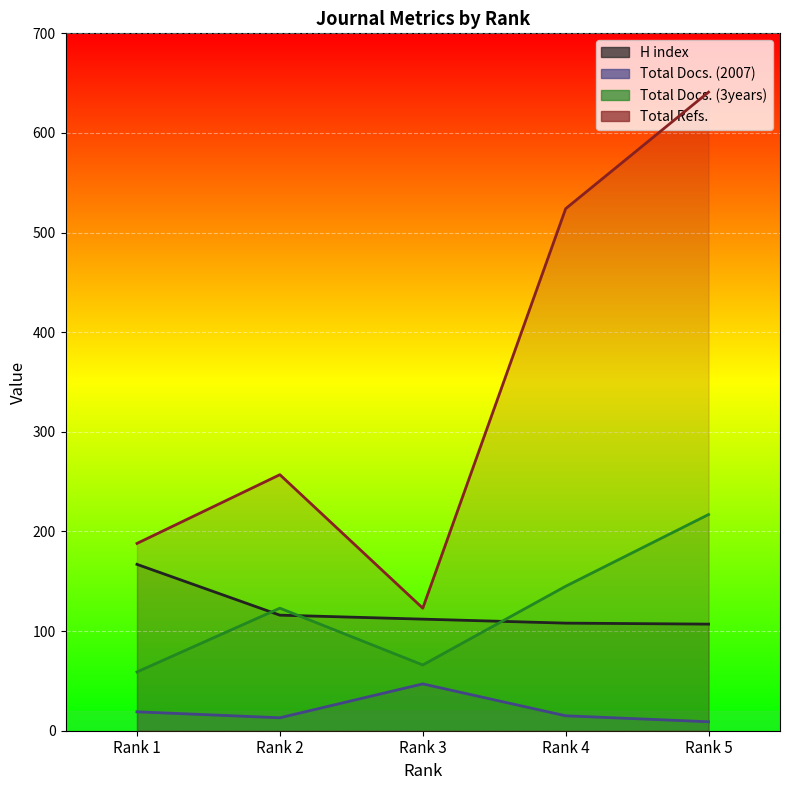

The value of Total Docs. (2007) at Rank 4 is 15. True or false?

True